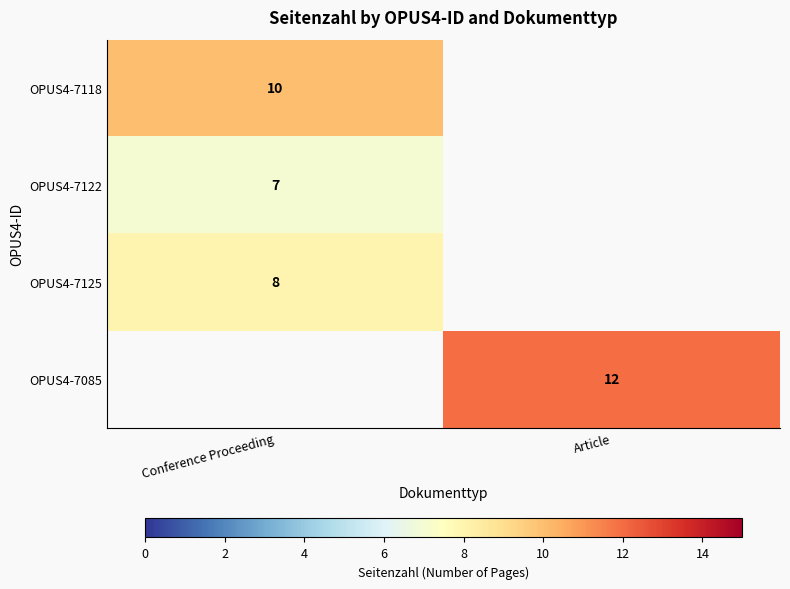

Is the value of OPUS4-7122 at Conference Proceeding greater than the value of OPUS4-7118 at Conference Proceeding?

No